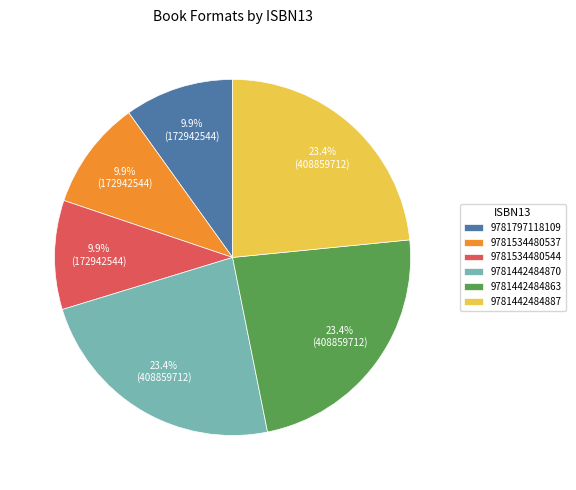

Is it true that 9781797118109 is 18% of the pie?

False